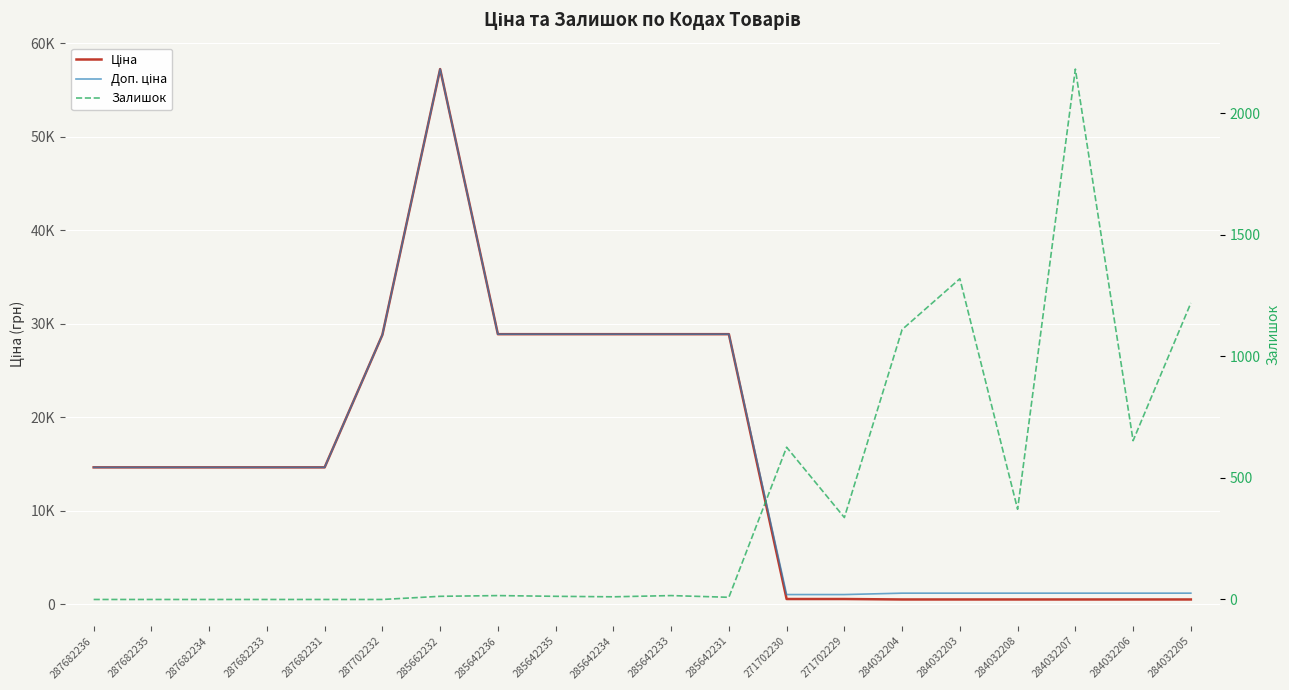

True or false: Ціна and Доп. ціна intersect in this chart.

False